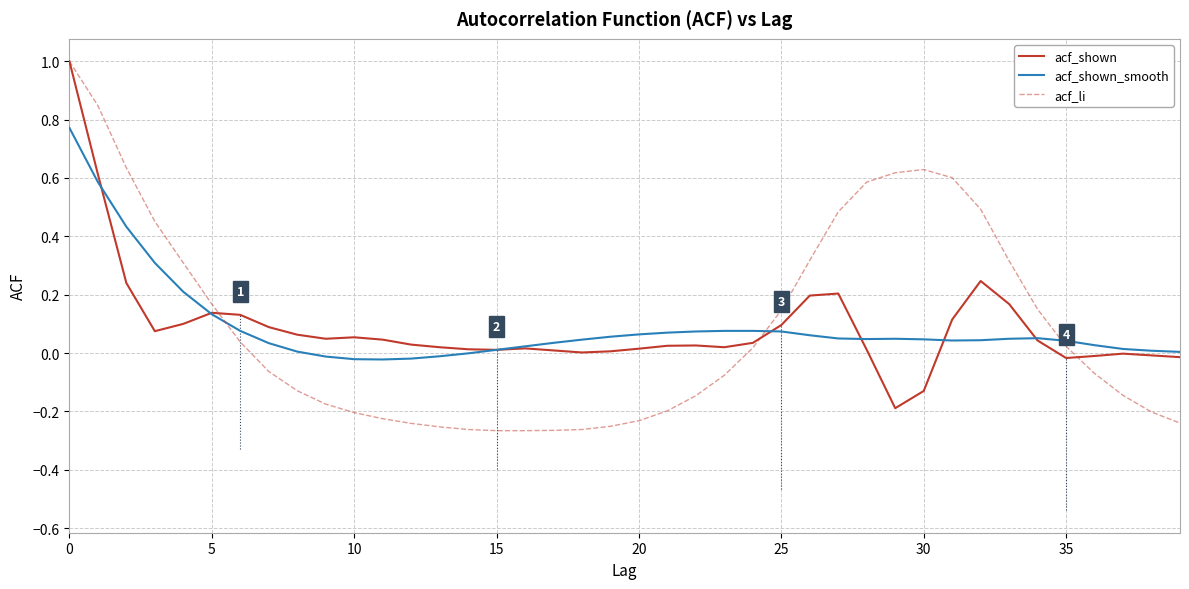

True or false: acf_shown_smooth and acf_li cross at least once.

True